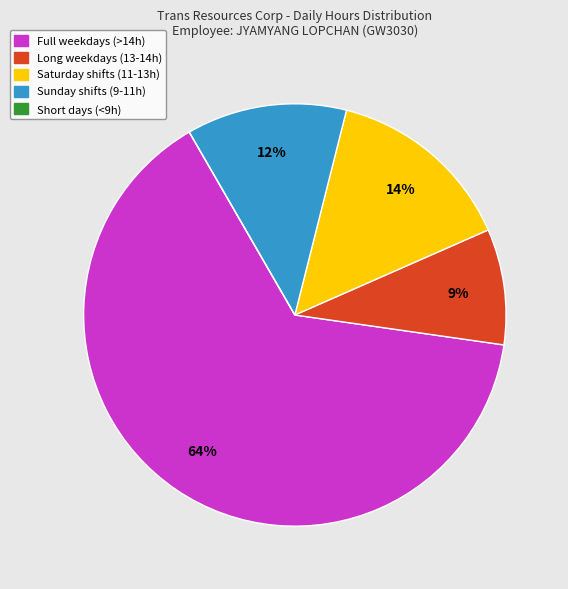

What is the ratio of the value at Saturday shifts (11-13h) to the value at Sunday shifts (9-11h)?

1.2